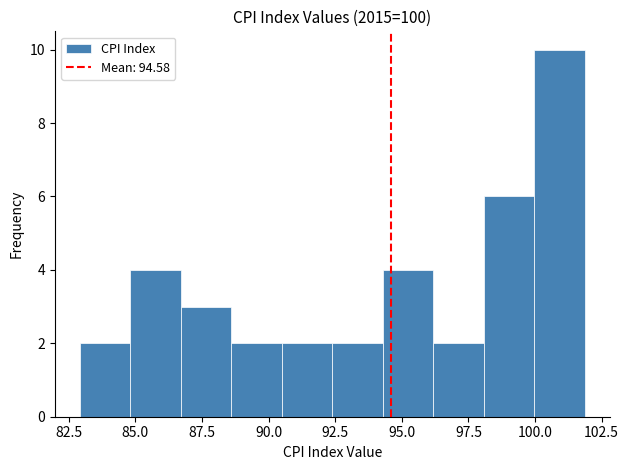

Read against the x-axis, roughly where is the centre of the tallest bar?

101.0